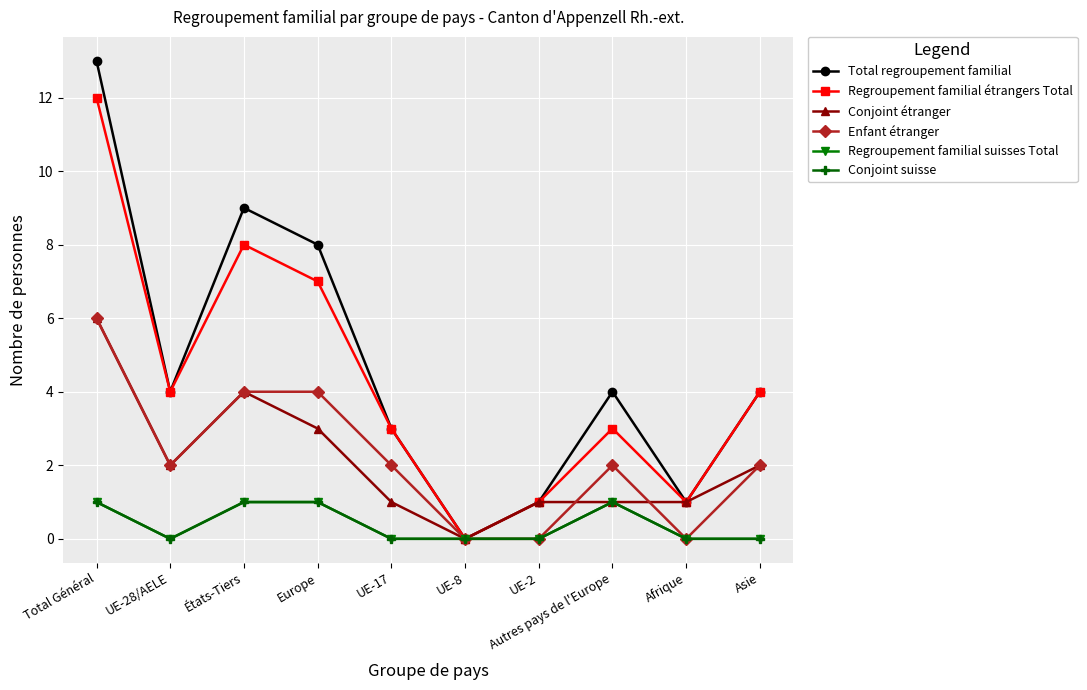

True or false: Conjoint suisse and Regroupement familial étrangers Total intersect in this chart.

False